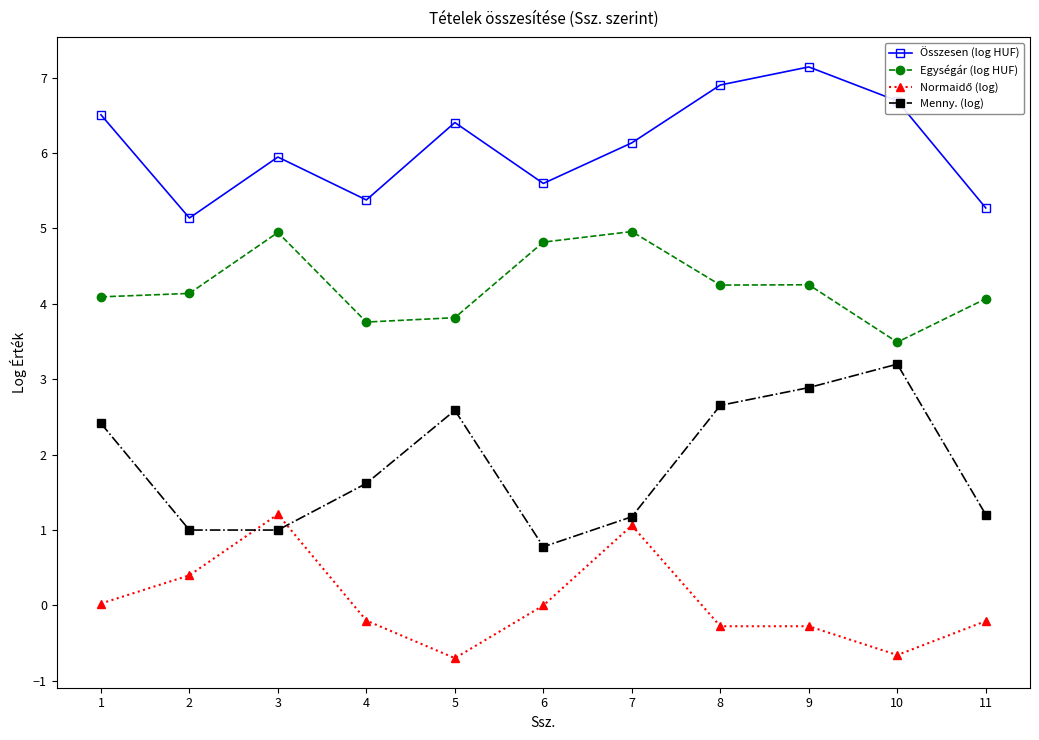

True or false: Összesen (log HUF) and Egységár (log HUF) cross at least once.

False